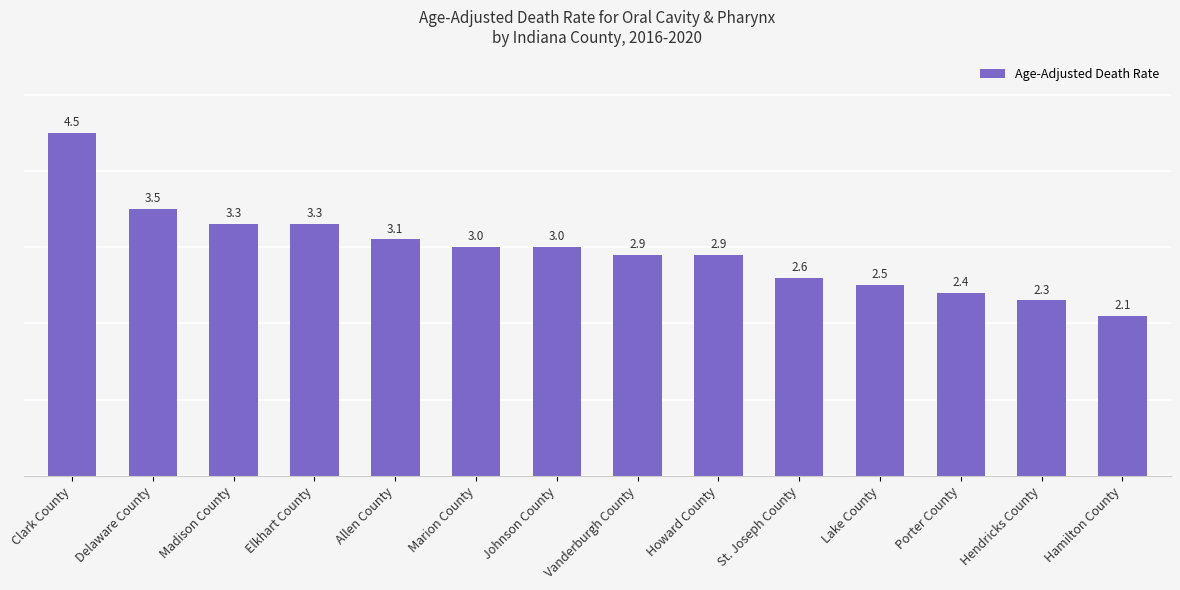

Reading right to left, what are all the values shown in this chart?

Hamilton County=2.1	Hendricks County=2.3	Porter County=2.4	Lake County=2.5	St. Joseph County=2.6	Howard County=2.9	Vanderburgh County=2.9	Johnson County=3.0	Marion County=3.0	Allen County=3.1	Elkhart County=3.3	Madison County=3.3	Delaware County=3.5	Clark County=4.5